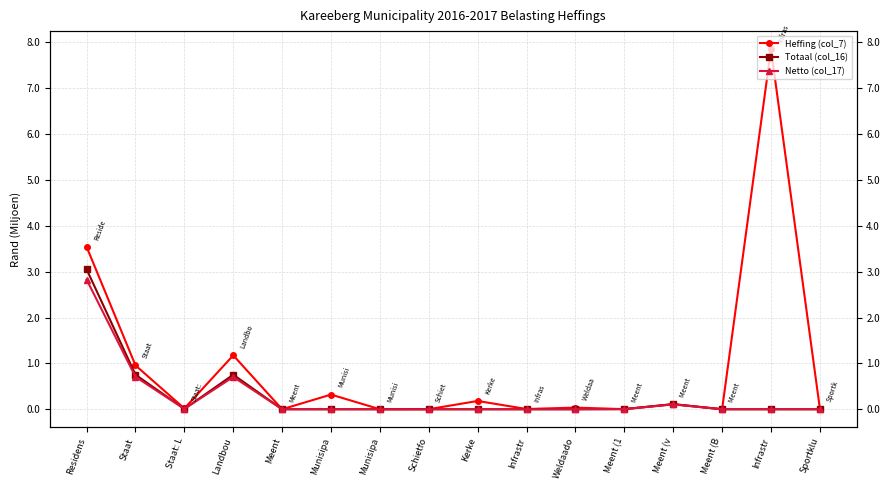

What is the sum of the Totaal (col_16) values at Meent (1 and Landbou?

0.8